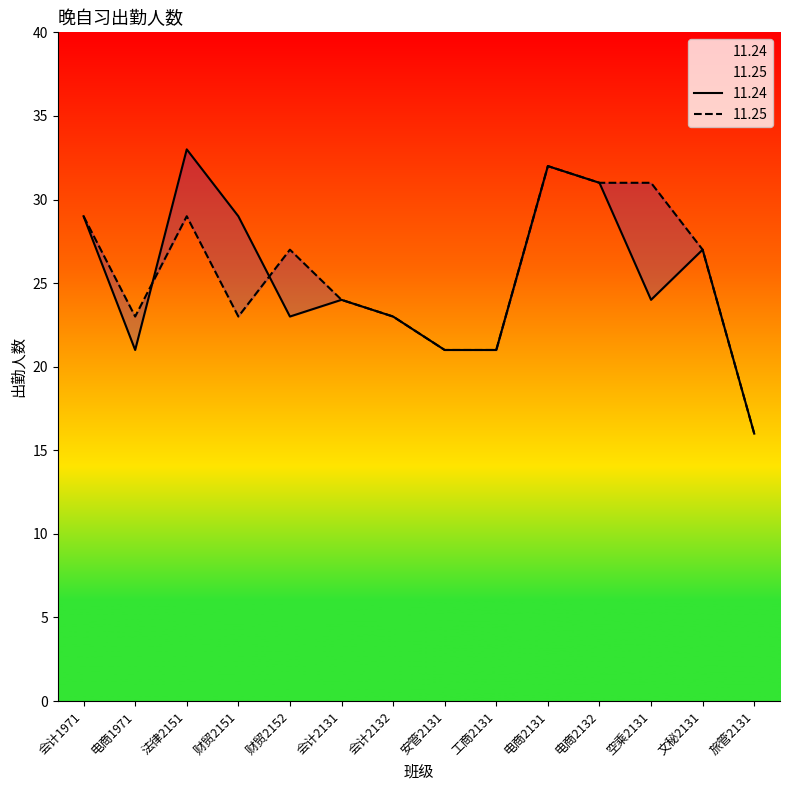

What is the sum of the 11.24 values at 旅管2131 and 电商1971?

37